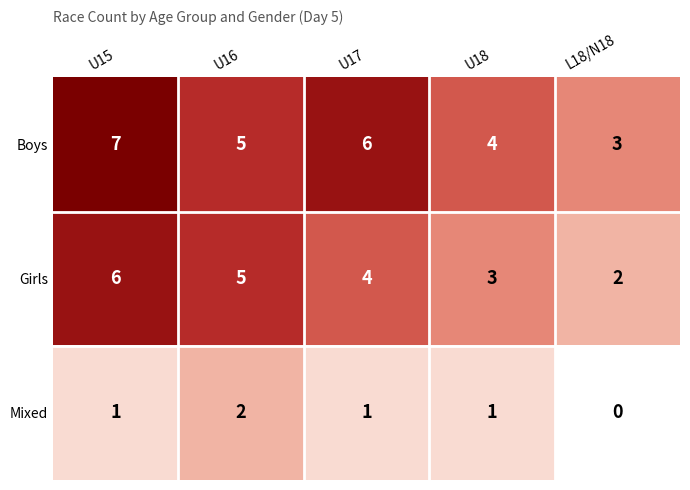

List the series in order of their peak value, highest first.

Boys, Girls, Mixed